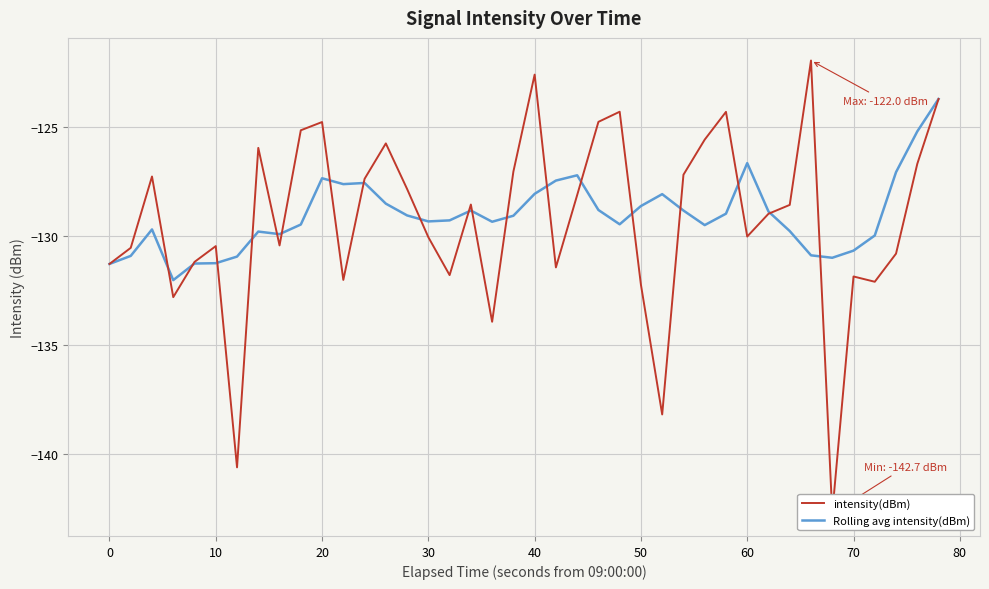

What is the highest value of the Rolling avg intensity(dBm) series?

-123.7